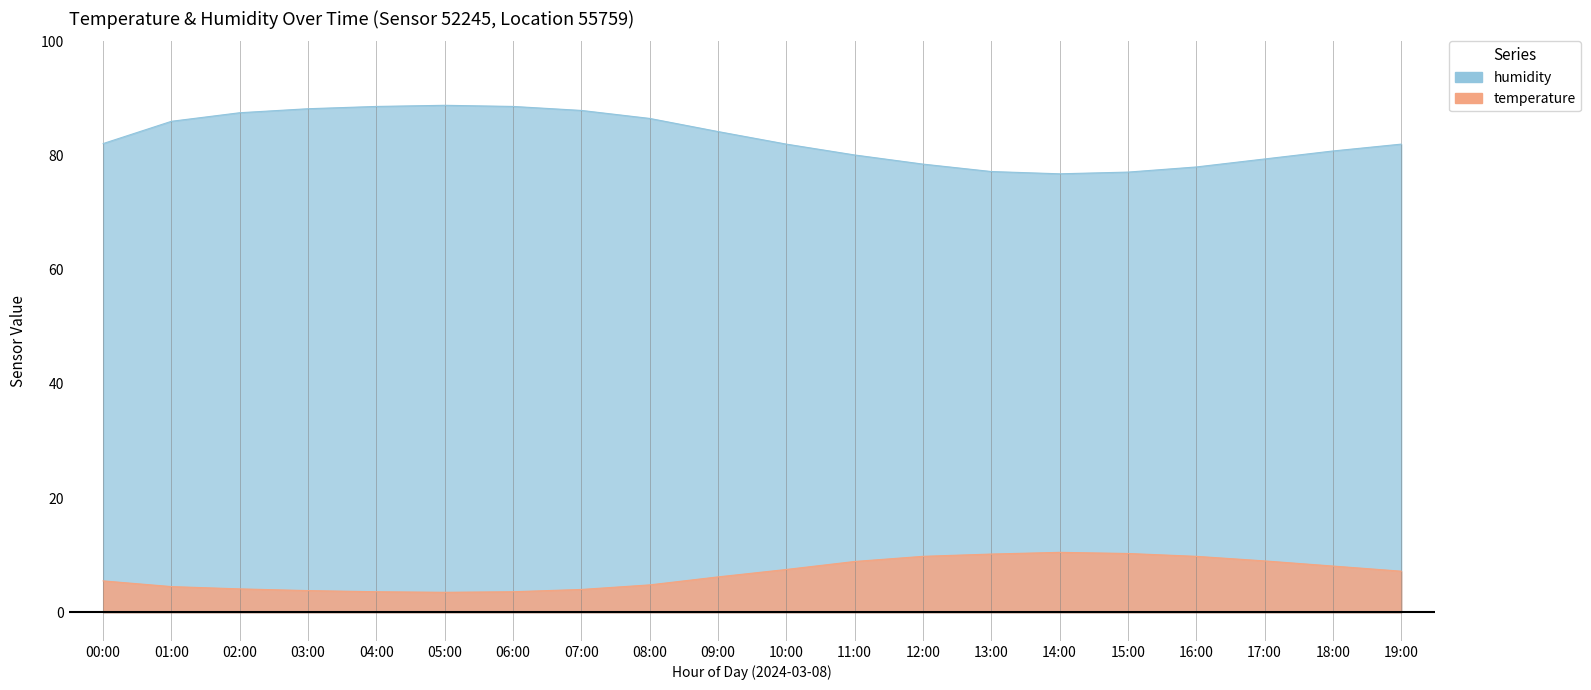

Between 03:00 and 15:00, which is larger?

15:00